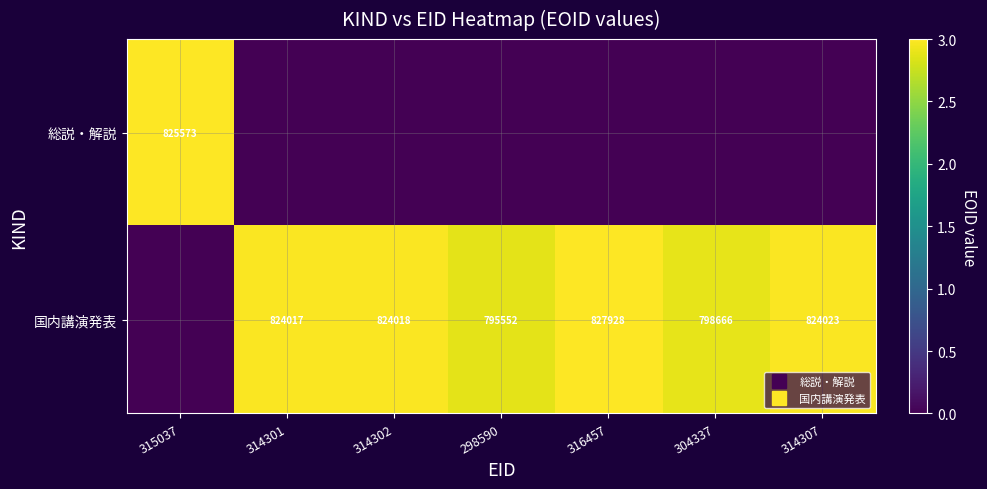

Count the 総説・解説 values in the range 0 to 1.

6